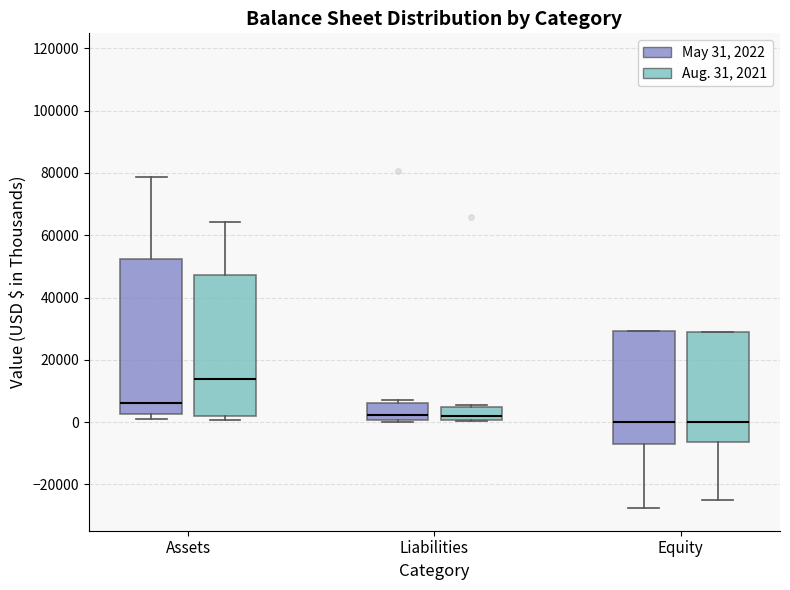

Comparing the boxes themselves (not the whiskers), which one is the tallest?

Assets (May 31, 2022)